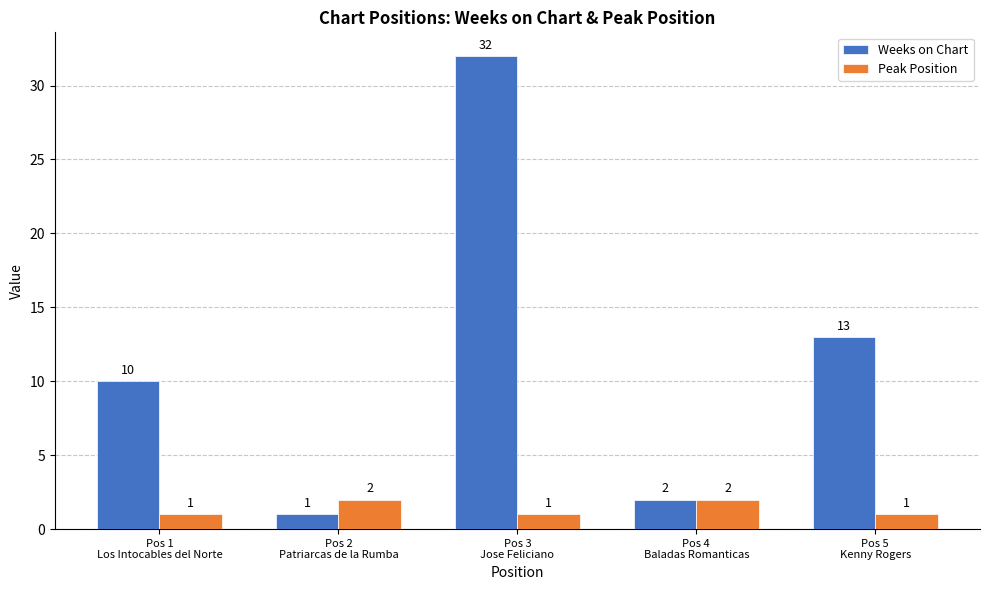

What position from the left is Pos 4
Baladas Romanticas?

4